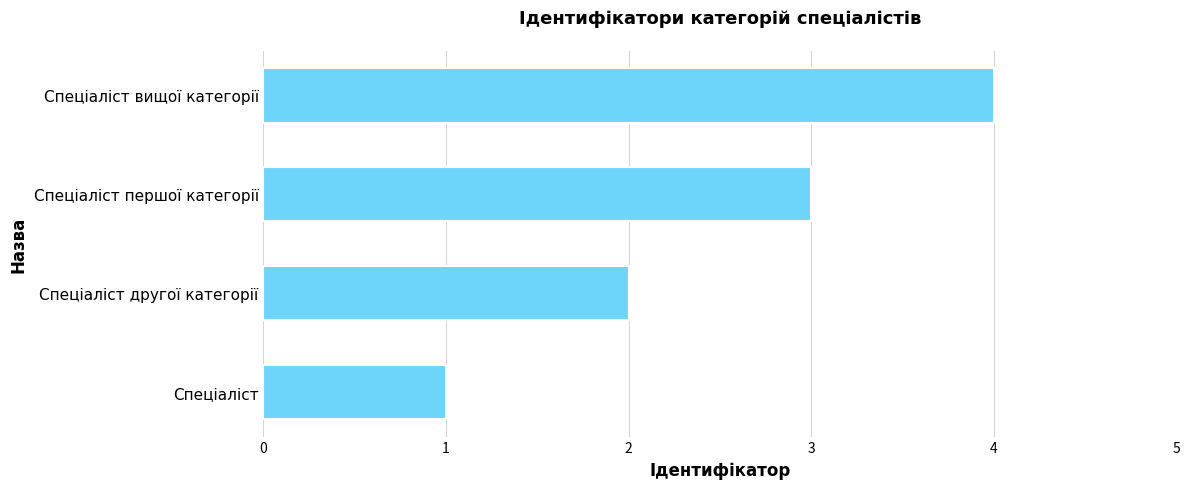

What is the difference between the maximum and minimum values?

3